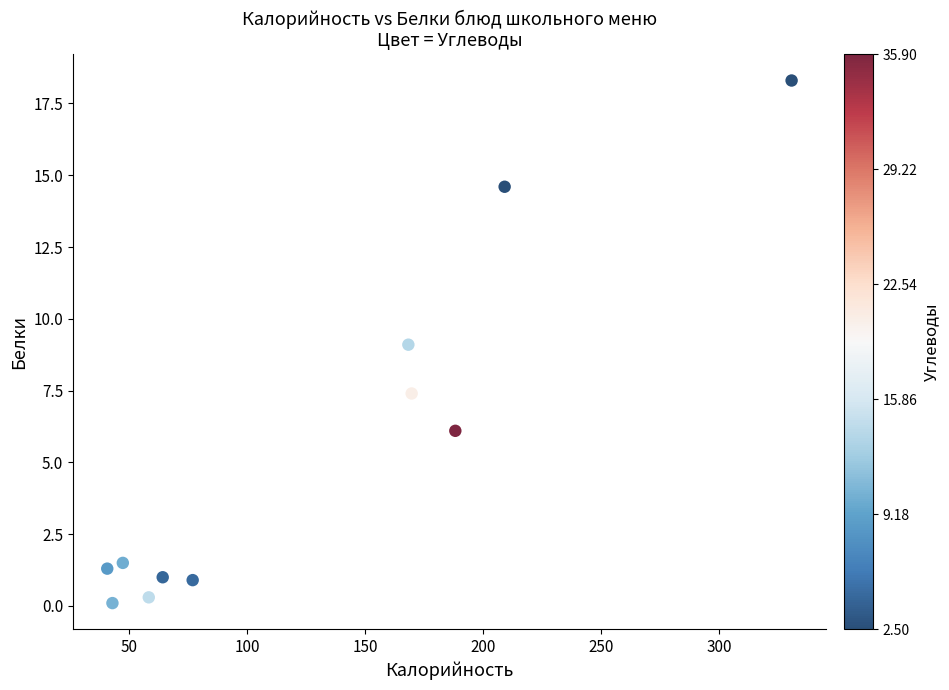

What is the range of Y values (max minus min)?

18.2